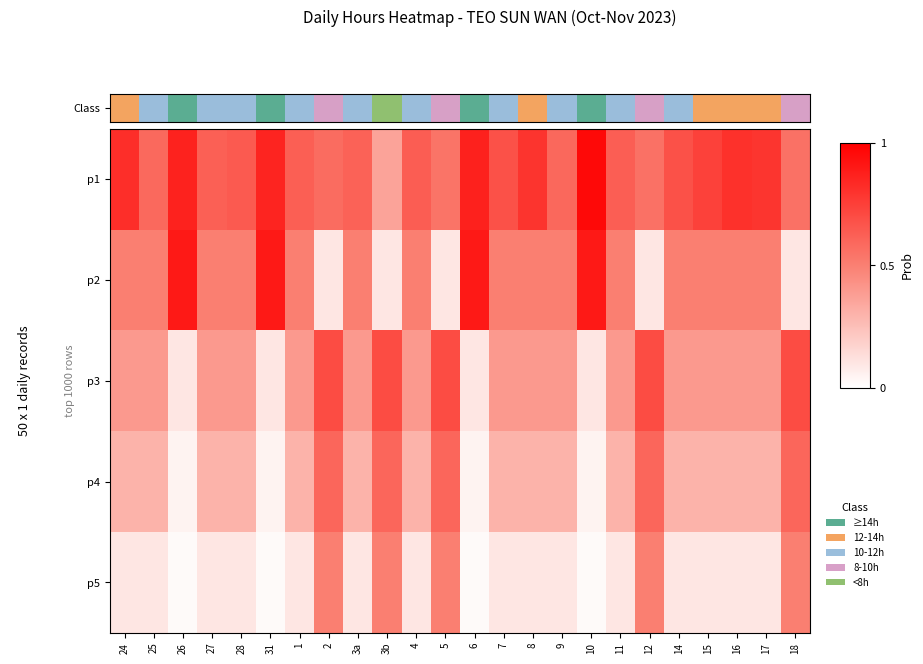

Which category has the lowest value across all series?

26